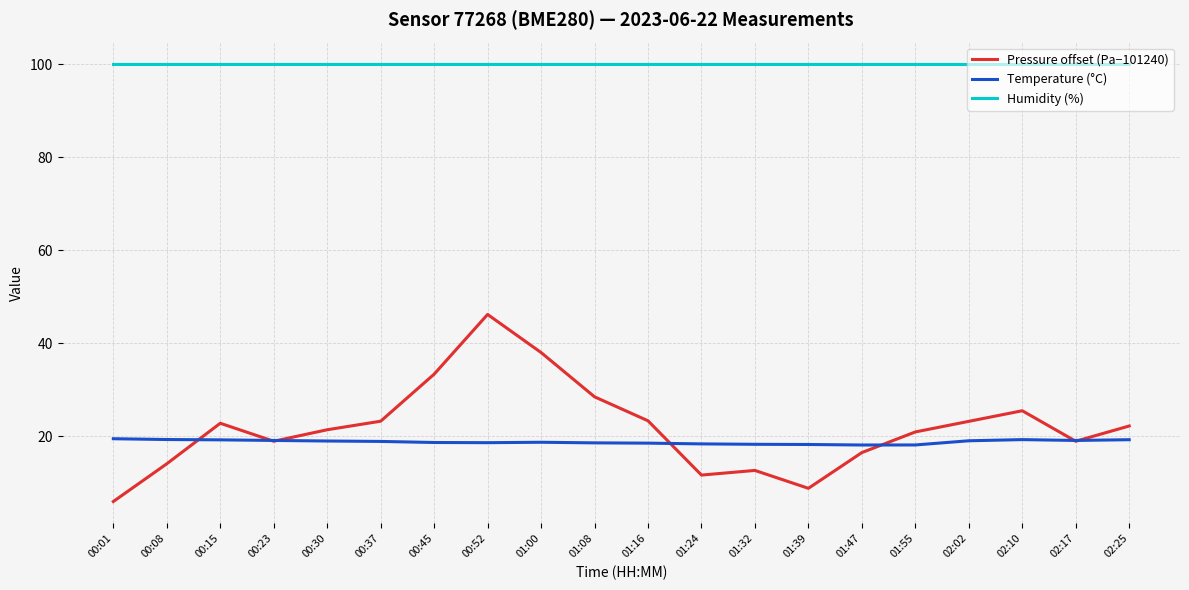

Which series has the widest spread of values?

Pressure offset (Pa−101240)